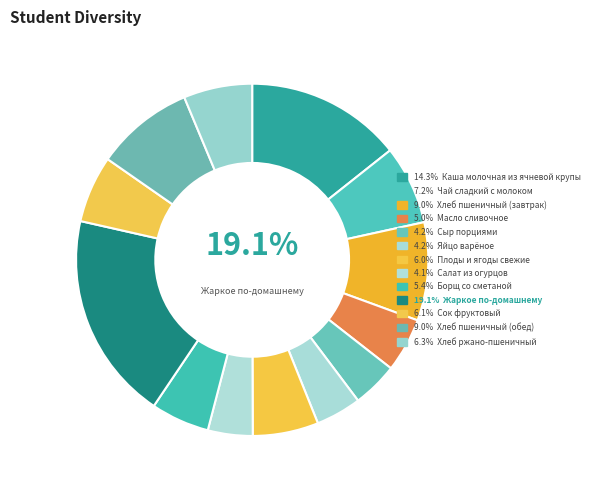

To the nearest percent, what percentage of the pie is Салат из огурцов?

4%